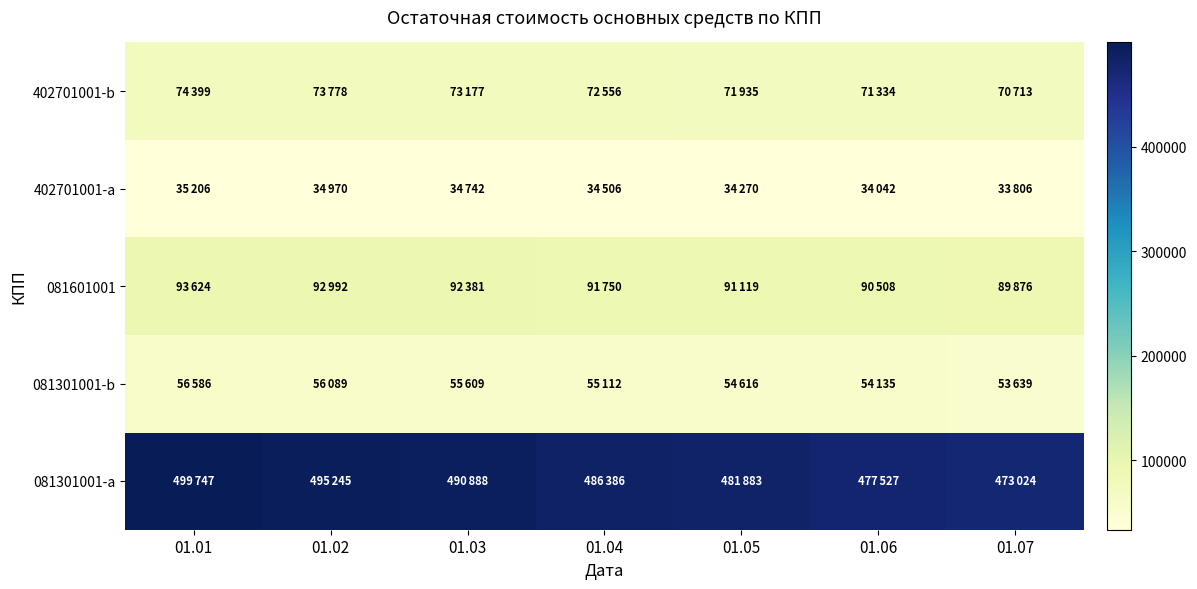

Reading left to right, extract all data points from this chart.

081301001-a: 01.01=499747	01.02=495245	01.03=490888	01.04=486386	01.05=481883	01.06=477527	01.07=473024
081301001-b: 01.01=56586	01.02=56089	01.03=55609	01.04=55112	01.05=54616	01.06=54135	01.07=53639
081601001: 01.01=93624	01.02=92992	01.03=92381	01.04=91750	01.05=91119	01.06=90508	01.07=89876
402701001-a: 01.01=35206	01.02=34970	01.03=34742	01.04=34506	01.05=34270	01.06=34042	01.07=33806
402701001-b: 01.01=74399	01.02=73778	01.03=73177	01.04=72556	01.05=71935	01.06=71334	01.07=70713